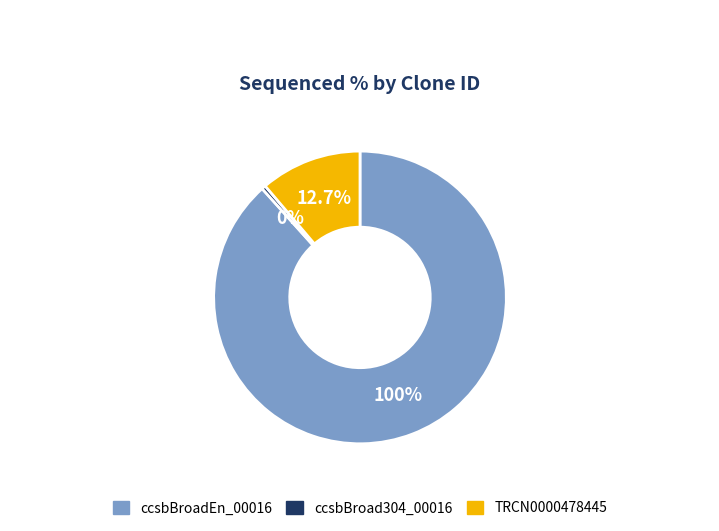

Rank the categories by value from highest to lowest.

ccsbBroadEn_00016, TRCN0000478445, ccsbBroad304_00016